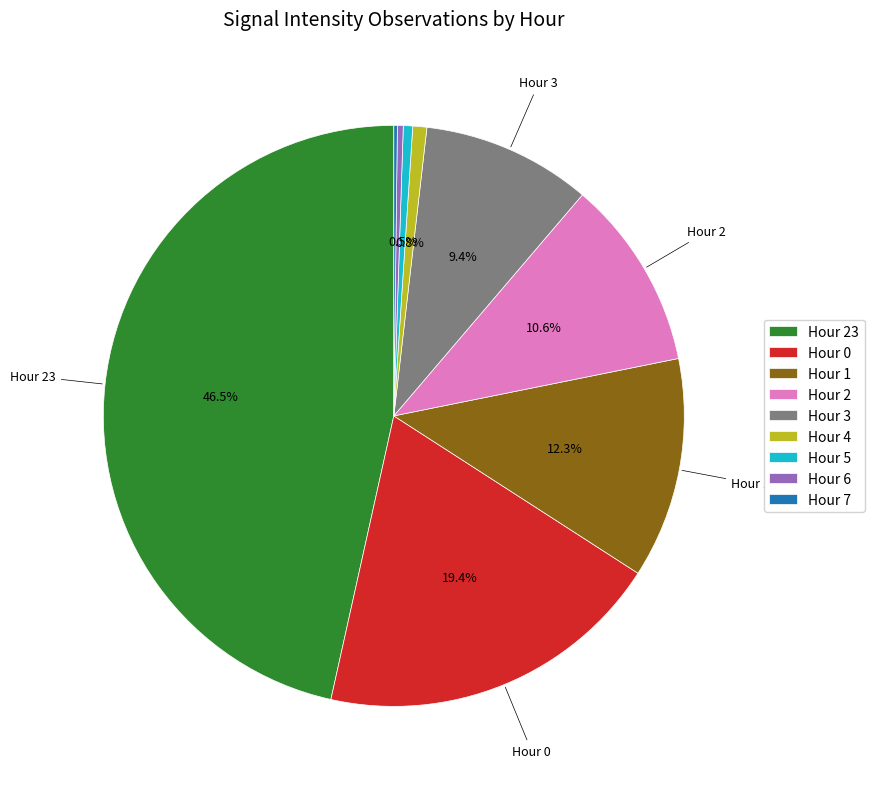

What is the largest slice in the pie chart?

Hour 23